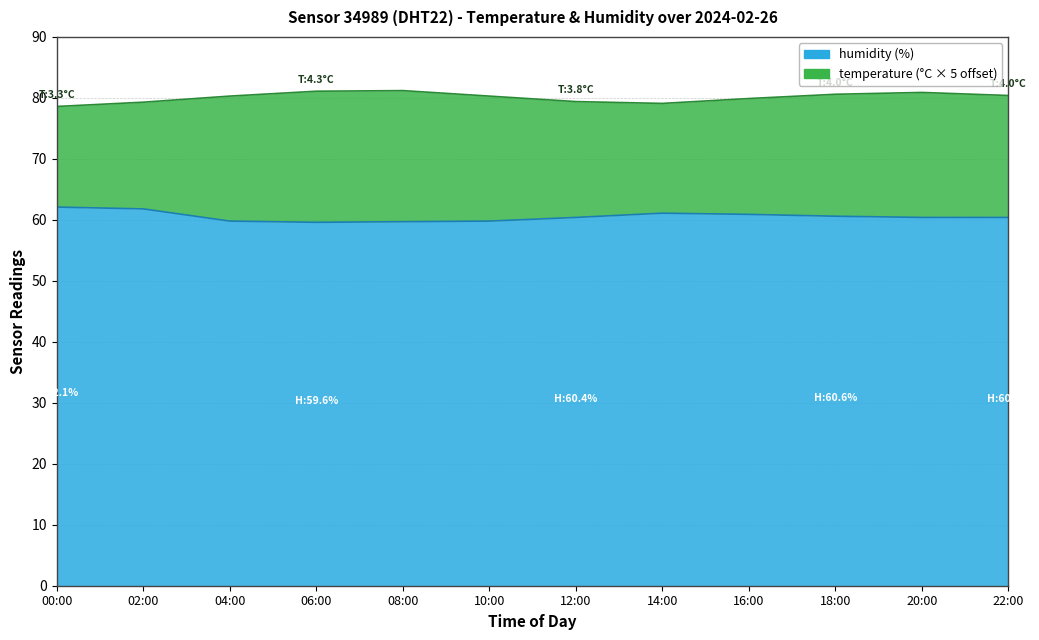

What is the difference between the values at 10:00 and 08:00?

0.1